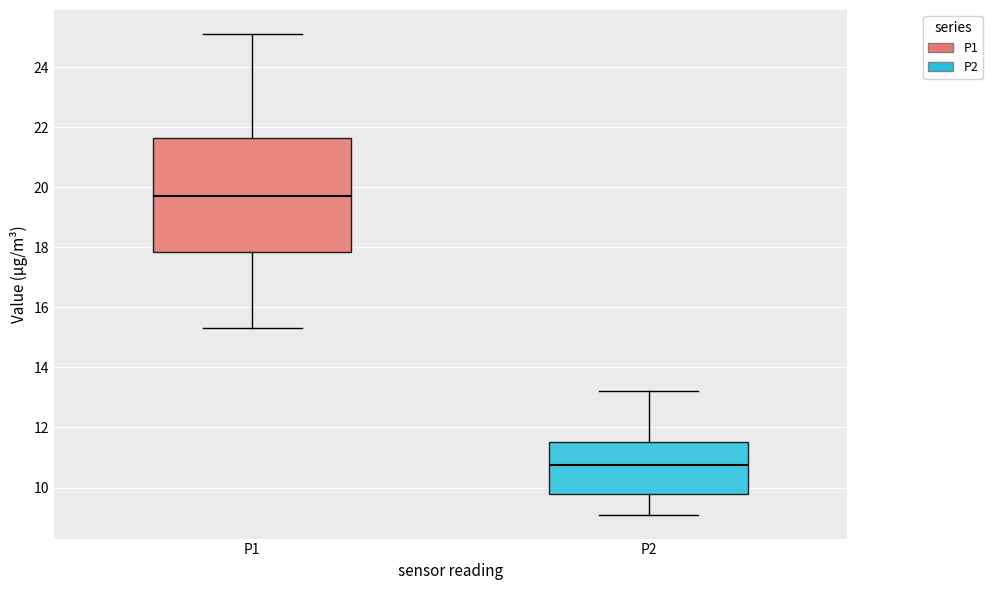

Comparing the boxes themselves (not the whiskers), which one is the tallest?

P1